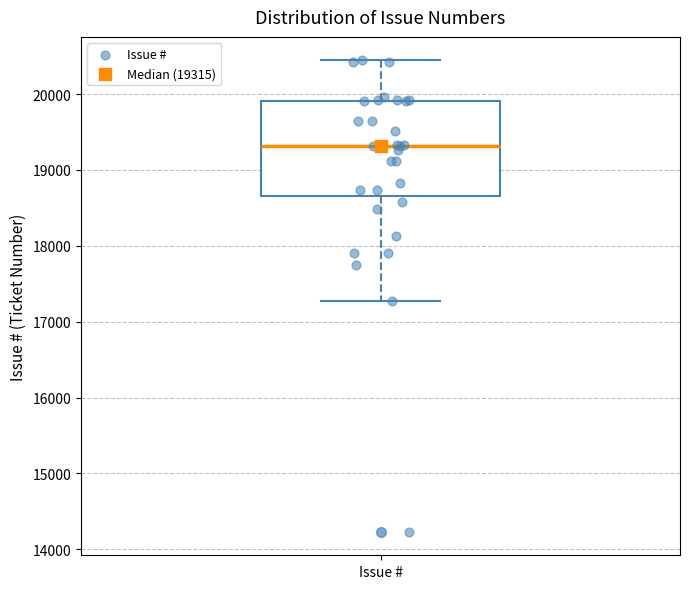

Where does the median line of the box for Issue # sit on the y-axis? The values are not printed on the chart, so give them approximately, as read against the axis.

19300